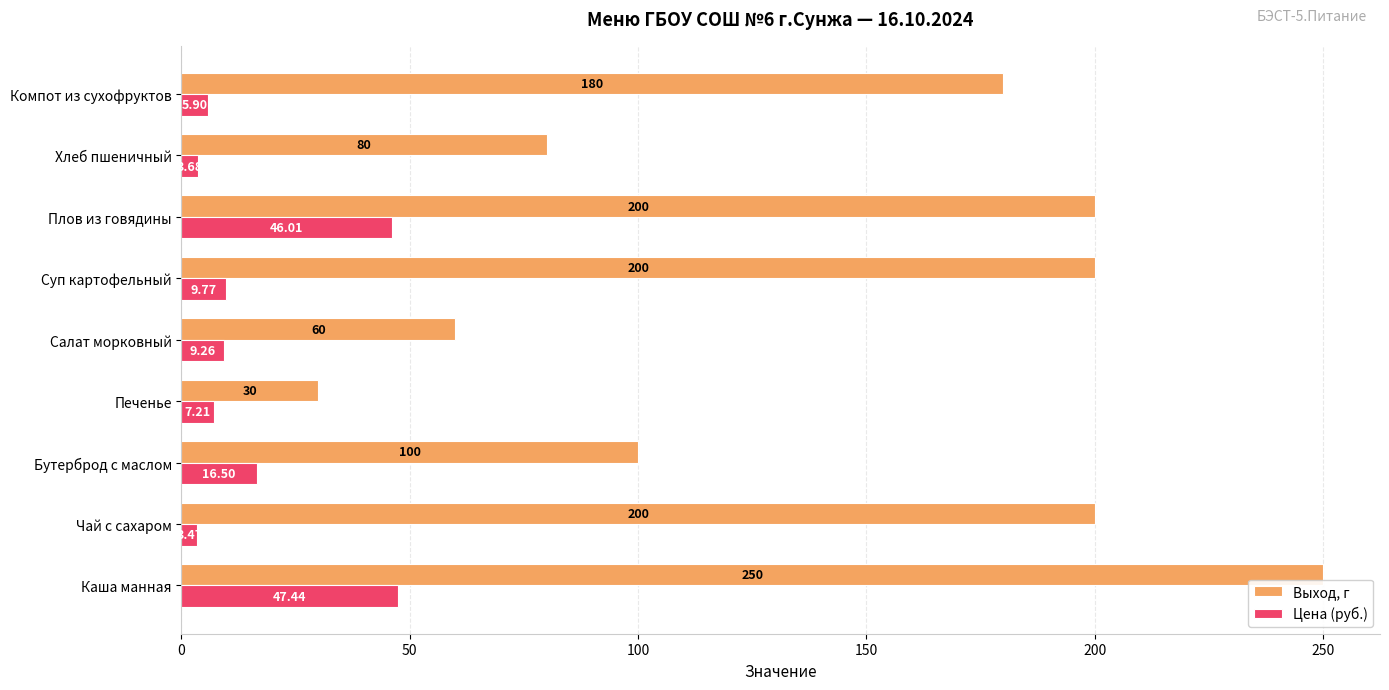

What is the difference between the maximum and minimum values in the Выход, г series?

220.0